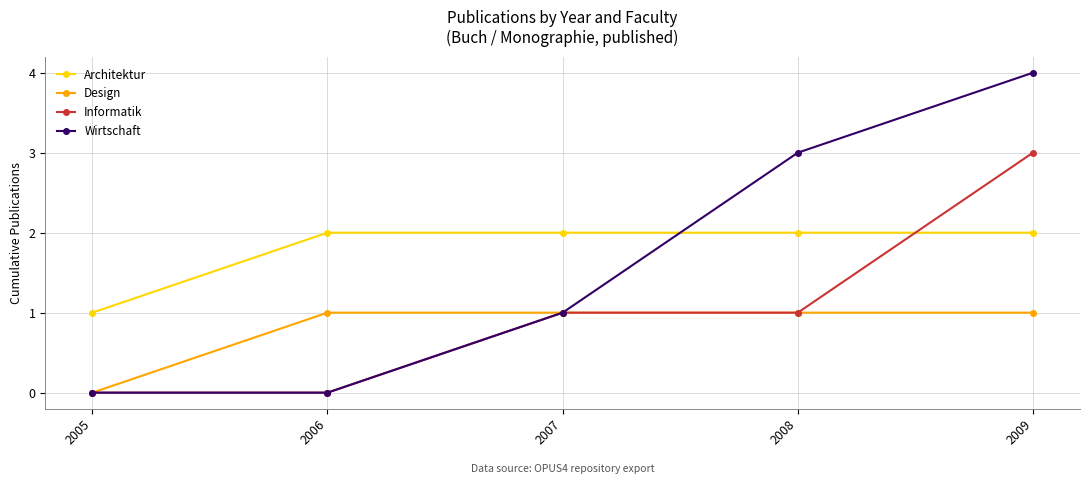

Is the value of Wirtschaft at 2006 greater than the value of Design at 2007?

No